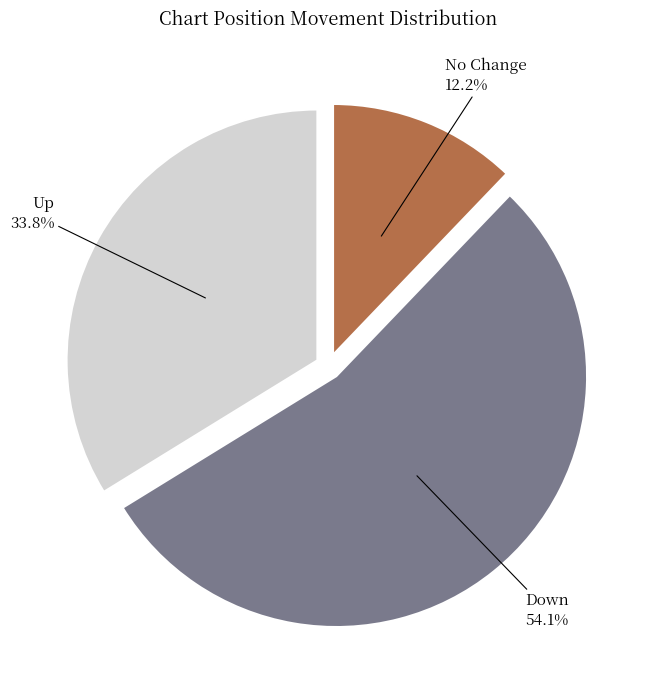

To the nearest percent, what is the average slice percentage?

33%